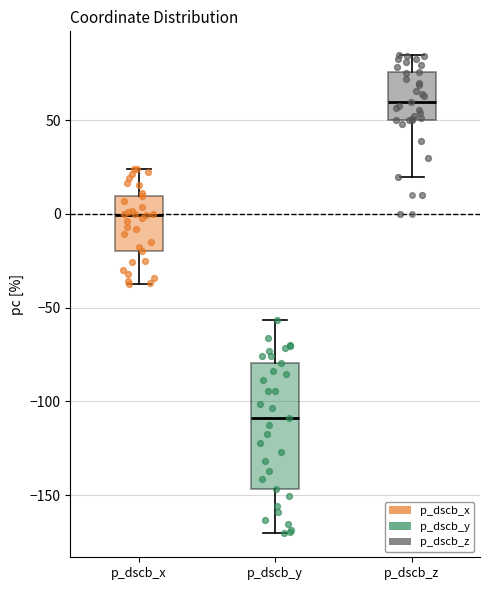

Where does the upper whisker of the box for p_dscb_y end on the y-axis? The values are not printed on the chart, so give them approximately, as read against the axis.

-55